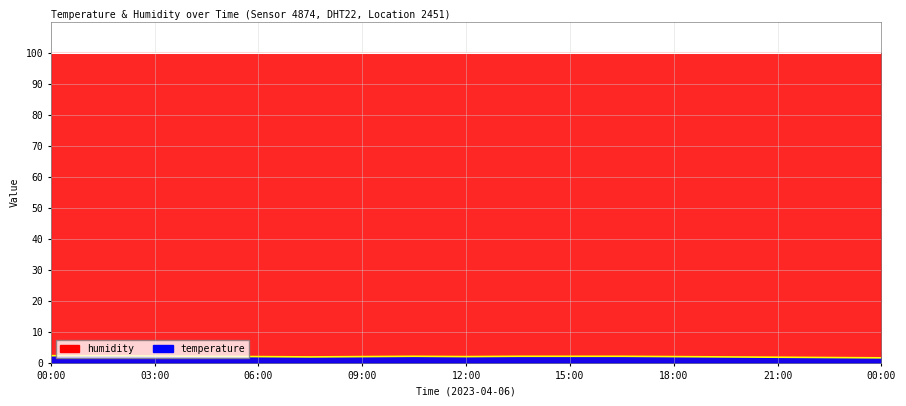

Where is the first local minimum?

07:30